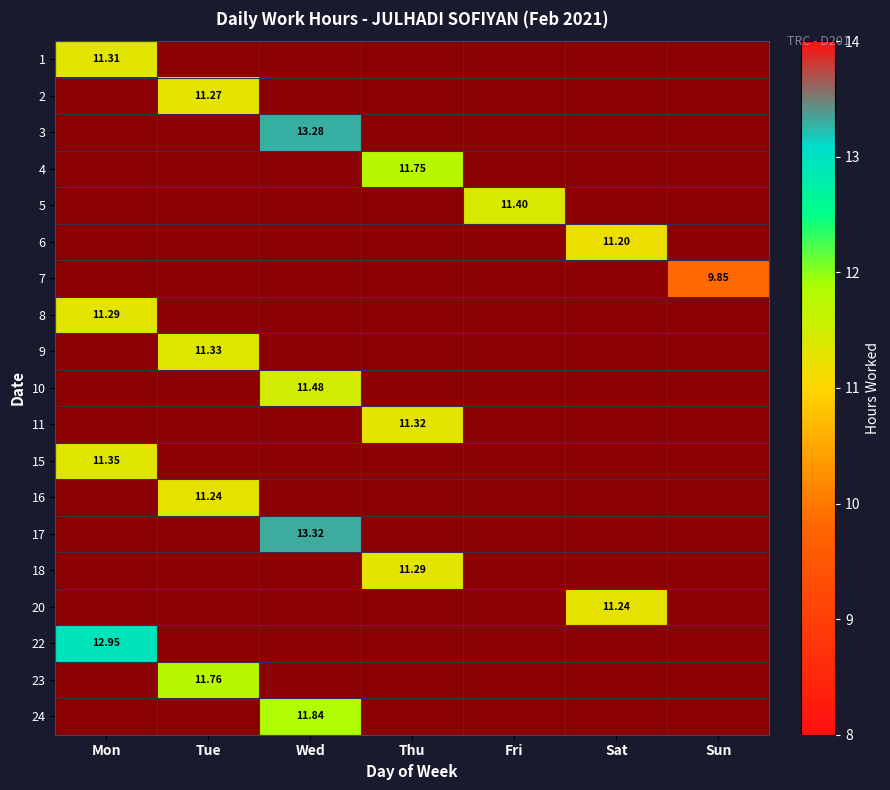

At which category does the chart reach its peak across all series?

Wed